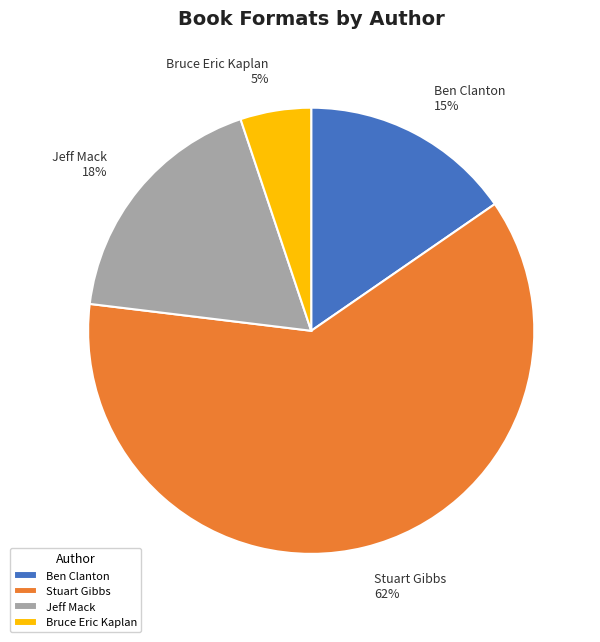

Which slice represents more than half of the pie?

Stuart Gibbs